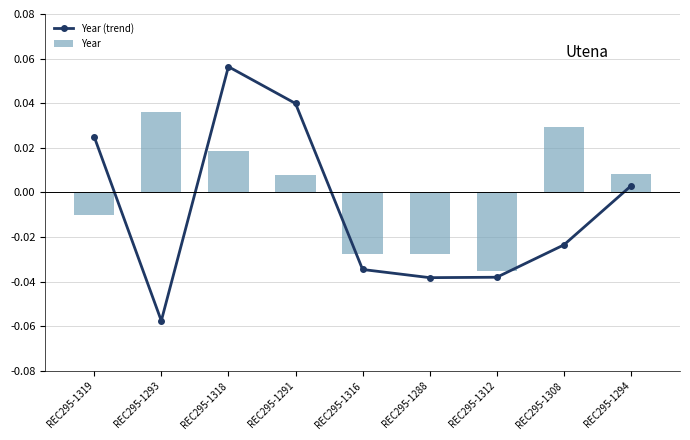

Which category has the highest value in the Year (trend) series?

REC295-1318